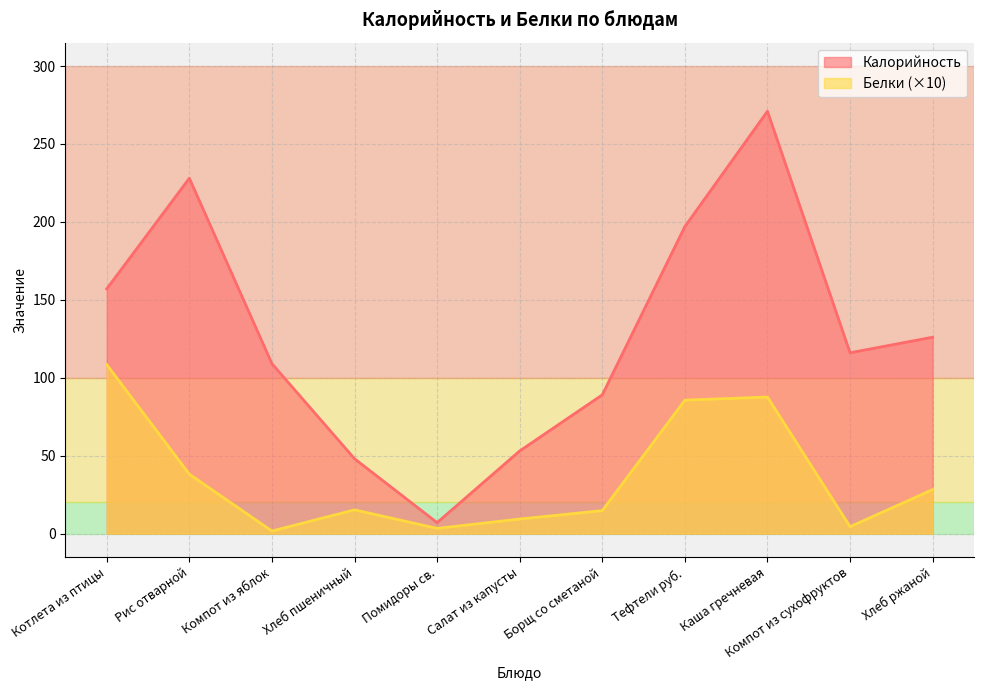

Which series has the largest total across all categories?

Калорийность